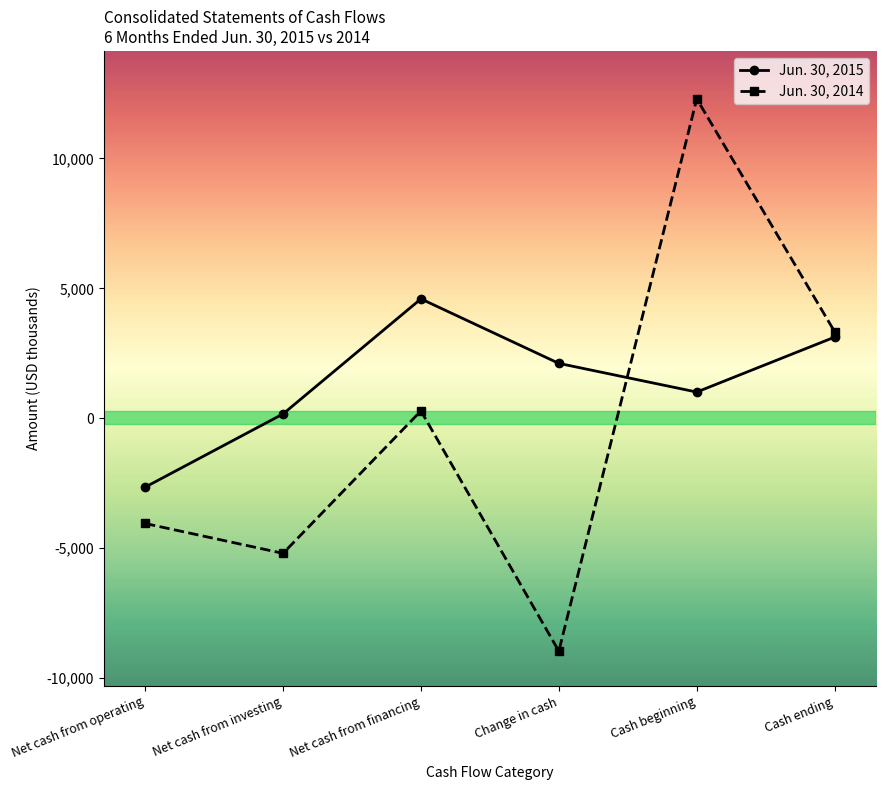

Count the number of categories in the chart.

6